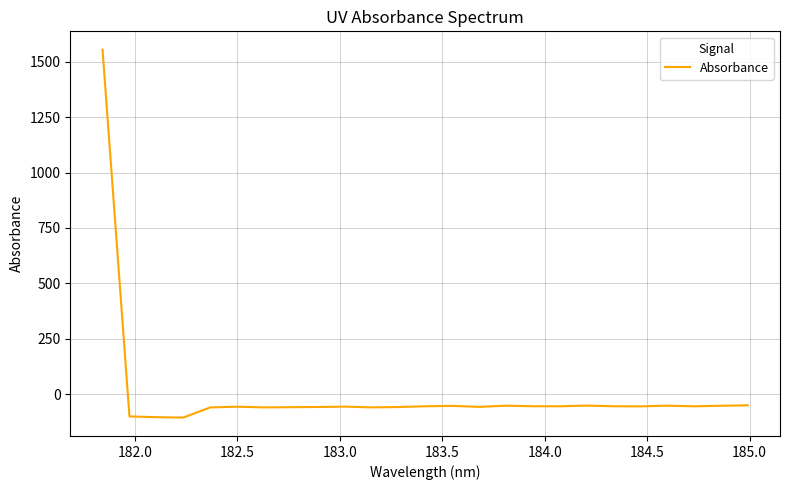

What is the greatest value displayed?

1553.8